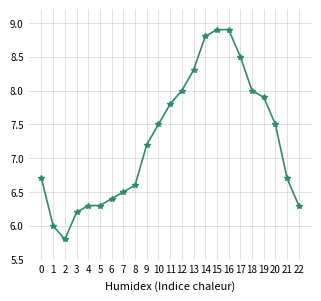

What is the change in value from 11 to 12?

+0.2